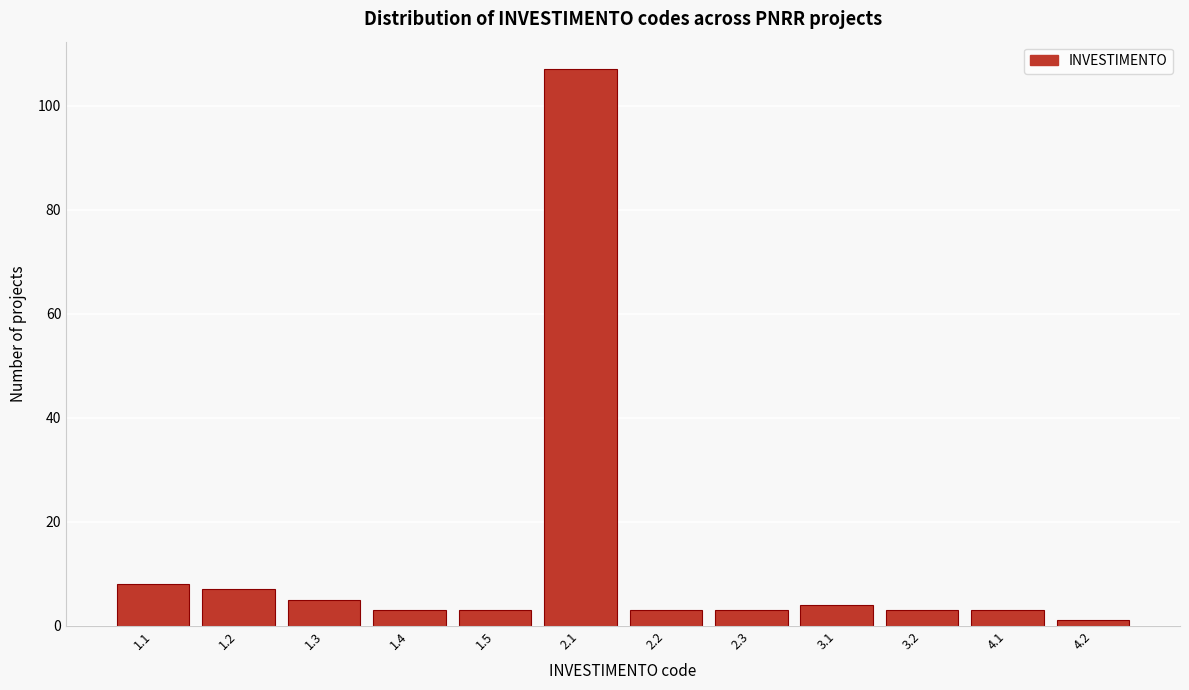

Reading left to right, extract all data points from this chart.

8	7	5	3	3	107	3	3	4	3	3	1